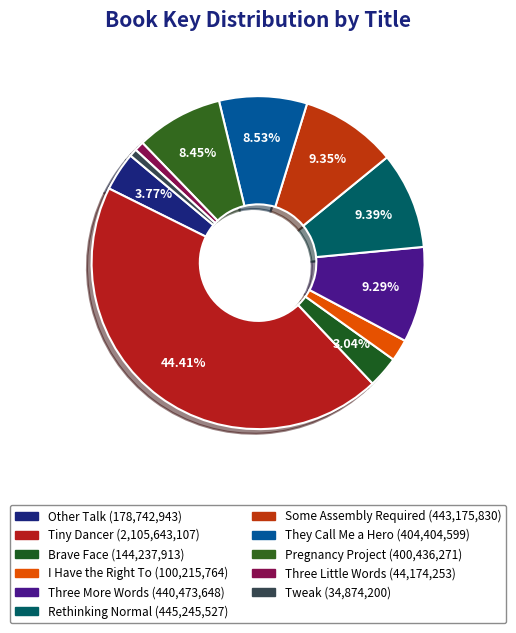

How many segments does this pie chart have?

11